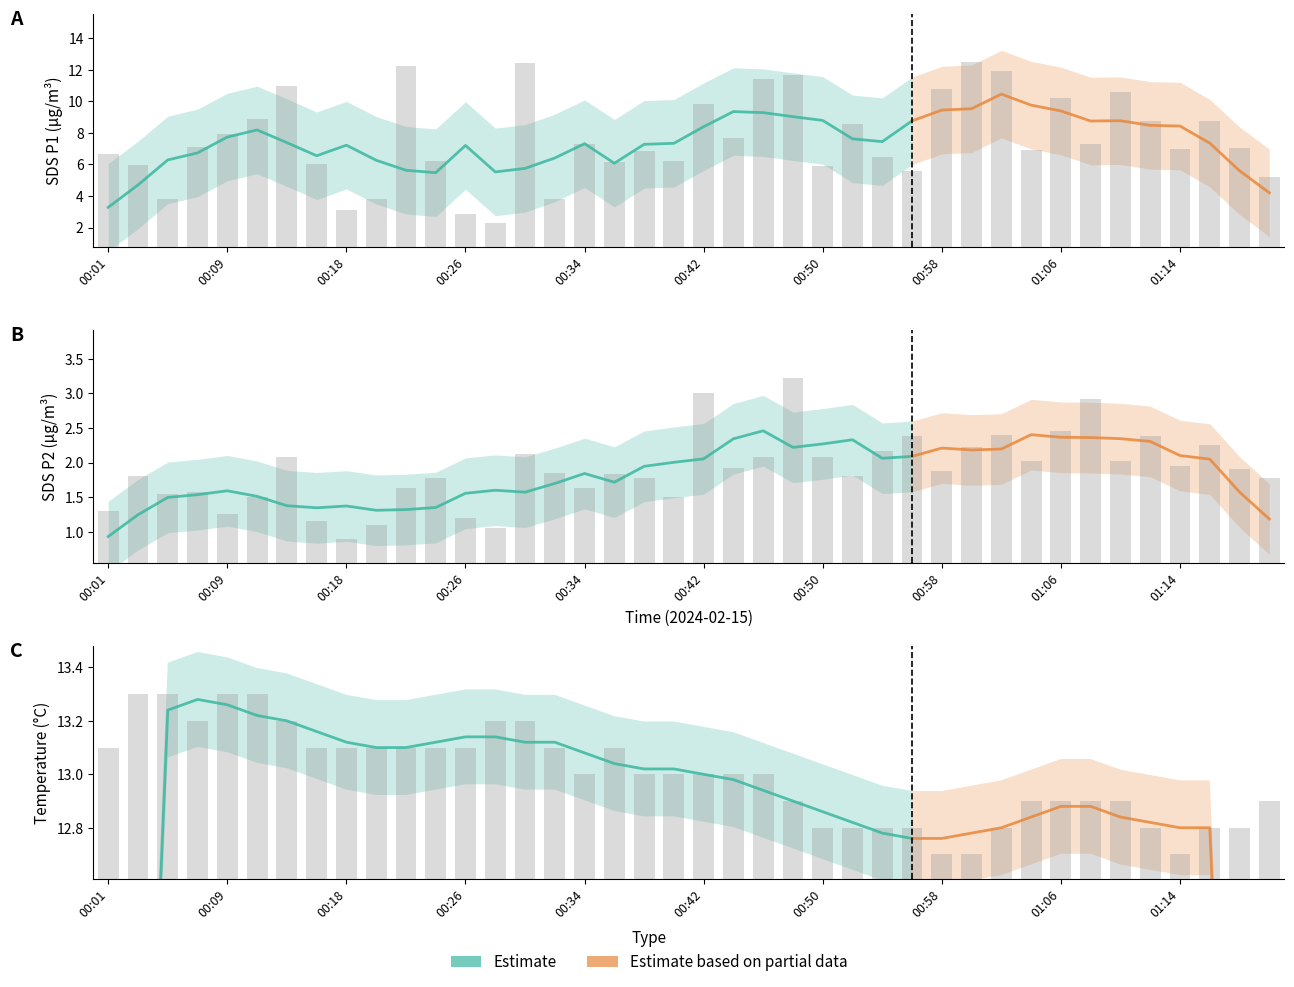

What is the total value across all series at 00:24?

21.1